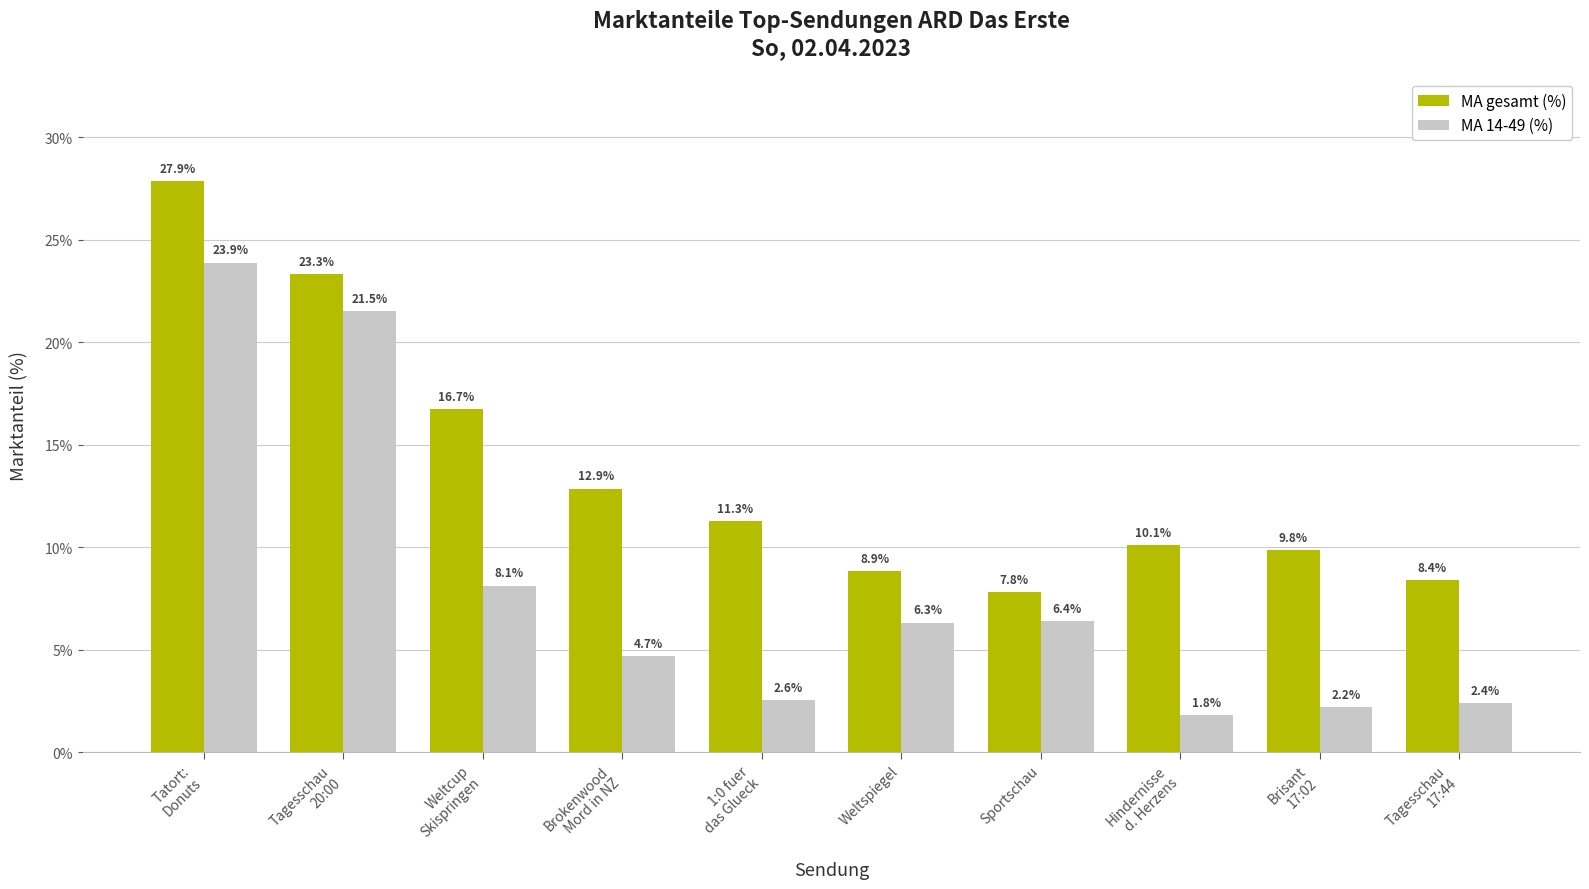

What is the label of the 1st bar from the right?

Tagesschau
17:44